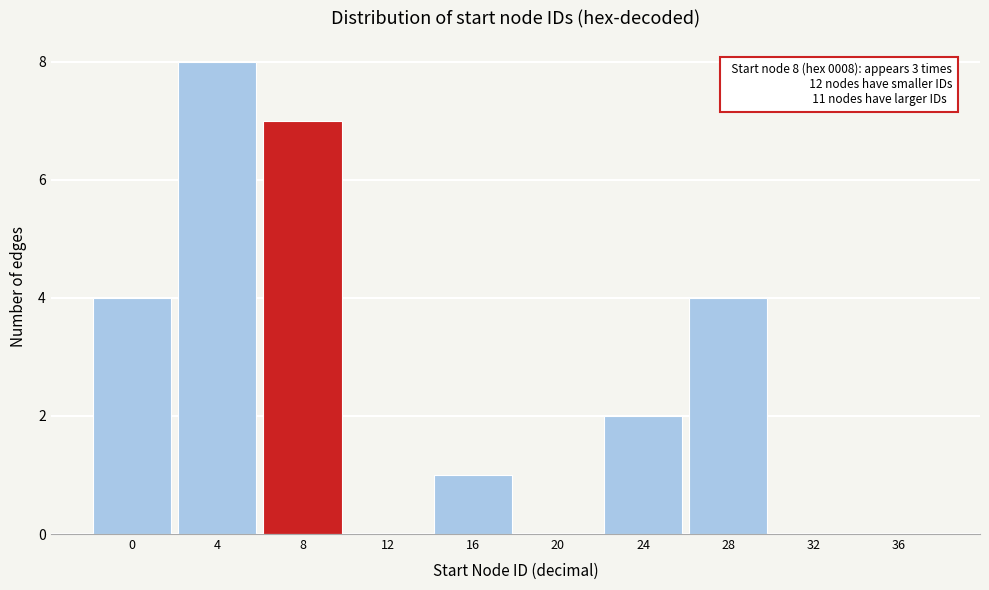

Reading left to right, extract all data points from this chart.

0=4	4=8	8=7	12=0	16=1	20=0	24=2	28=4	32=0	36=0